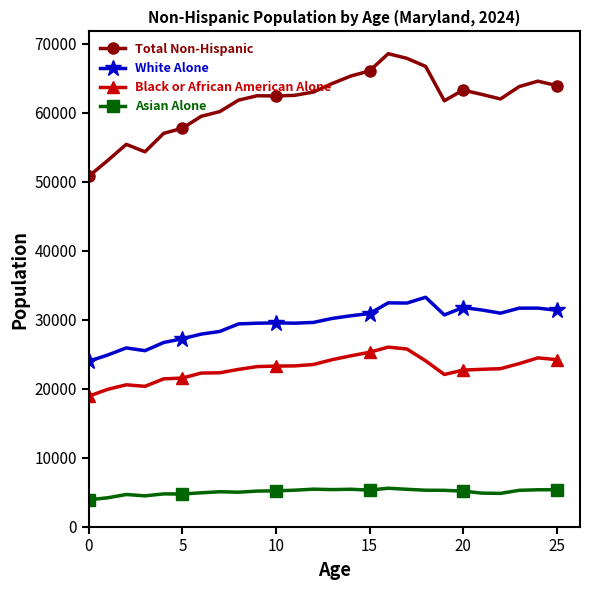

Rank the series by their maximum value, from lowest to highest.

Asian Alone, Black or African American Alone, White Alone, Total Non-Hispanic